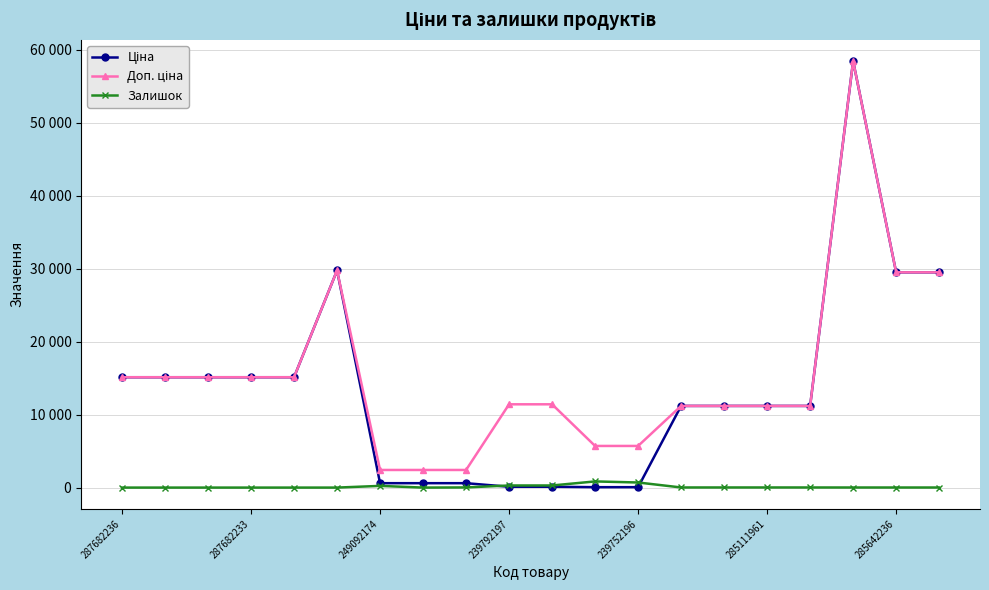

Does the chart have visible grid lines?

Yes